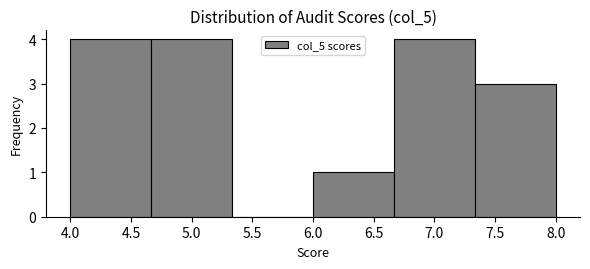

What is the height of the bar covering 4.65 to 5.35 on the x-axis? Neither the bar edges nor the heights are printed on the chart, so give them approximately, as read against the axes.

4